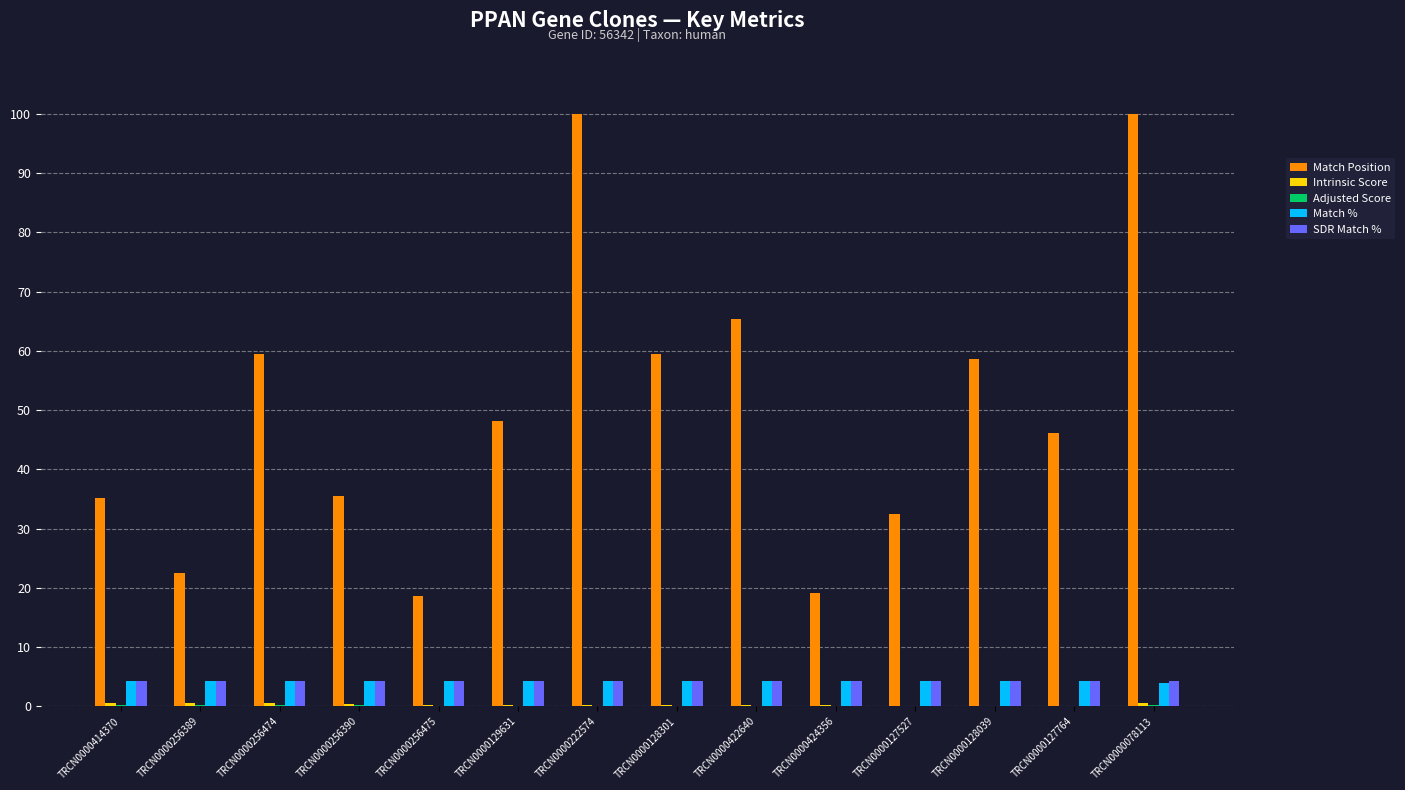

Count the number of data series in this chart.

5